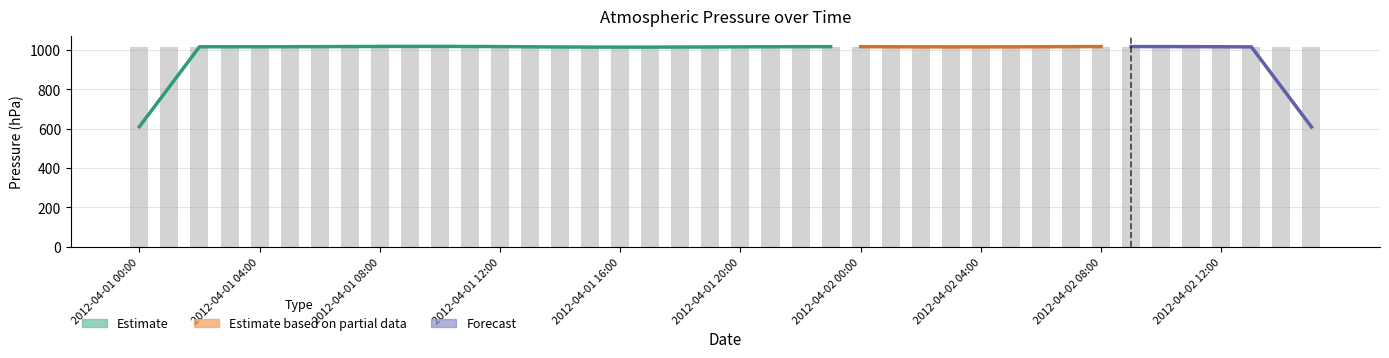

Reading right to left, transcribe all the data shown in this chart.

2012-04-02 15:00=1013.5	2012-04-02 14:00=1013.9	2012-04-02 13:00=1013.9	2012-04-02 12:00=1014.6	2012-04-02 11:00=1014.6	2012-04-02 10:00=1014.6	2012-04-02 09:00=1014.9	2012-04-02 08:00=1014.6	2012-04-02 07:00=1014.6	2012-04-02 06:00=1014.2	2012-04-02 05:00=1014.2	2012-04-02 04:00=1013.9	2012-04-02 03:00=1013.9	2012-04-02 02:00=1014.2	2012-04-02 01:00=1014.2	2012-04-02 00:00=1014.6	2012-04-01 23:00=1014.6	2012-04-01 22:00=1014.6	2012-04-01 21:00=1014.2	2012-04-01 20:00=1014.2	2012-04-01 19:00=1013.9	2012-04-01 18:00=1013.9	2012-04-01 17:00=1013.5	2012-04-01 16:00=1013.5	2012-04-01 15:00=1013.5	2012-04-01 14:00=1013.9	2012-04-01 13:00=1014.2	2012-04-01 12:00=1014.6	2012-04-01 11:00=1014.9	2012-04-01 10:00=1015.3	2012-04-01 09:00=1014.9	2012-04-01 08:00=1014.9	2012-04-01 07:00=1014.6	2012-04-01 06:00=1014.6	2012-04-01 05:00=1014.6	2012-04-01 04:00=1013.9	2012-04-01 03:00=1014.2	2012-04-01 02:00=1014.2	2012-04-01 01:00=1014.6	2012-04-01 00:00=1014.6